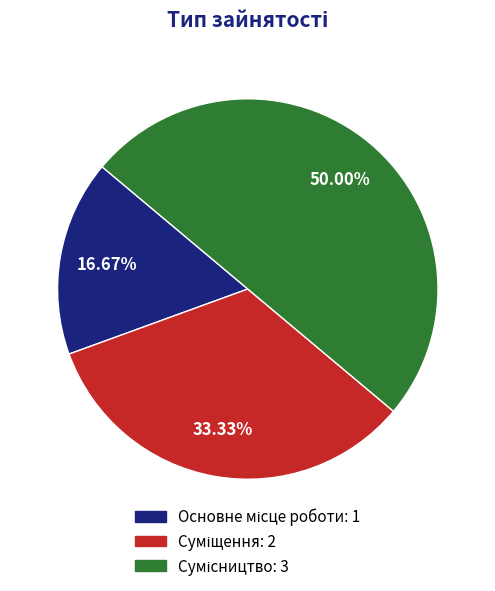

To the nearest percent, what is the difference between the largest and smallest slice percentages?

33%